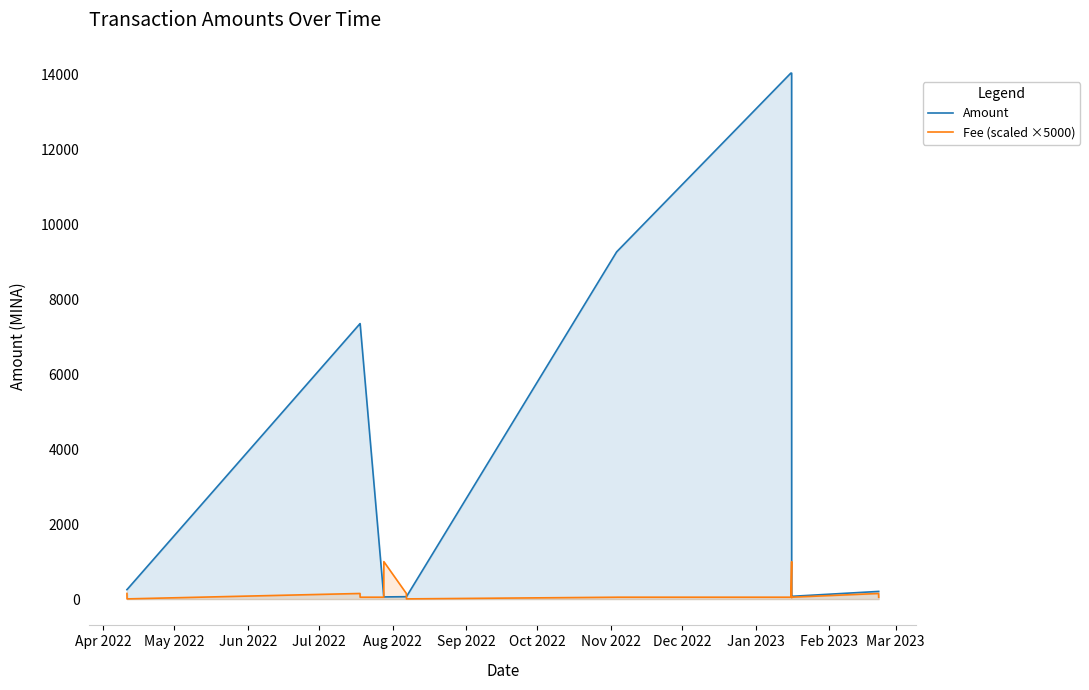

Which series has the largest total across all categories?

Amount